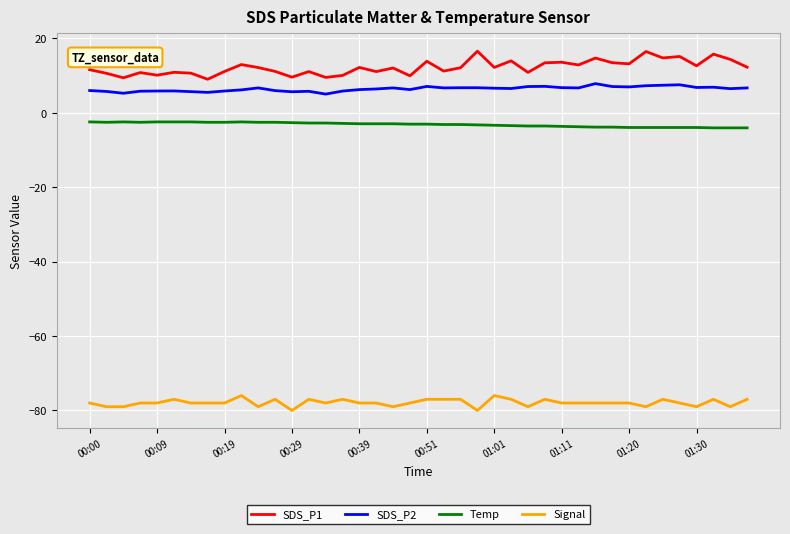

List the series in order of their peak value, highest first.

SDS_P1, SDS_P2, Temp, Signal